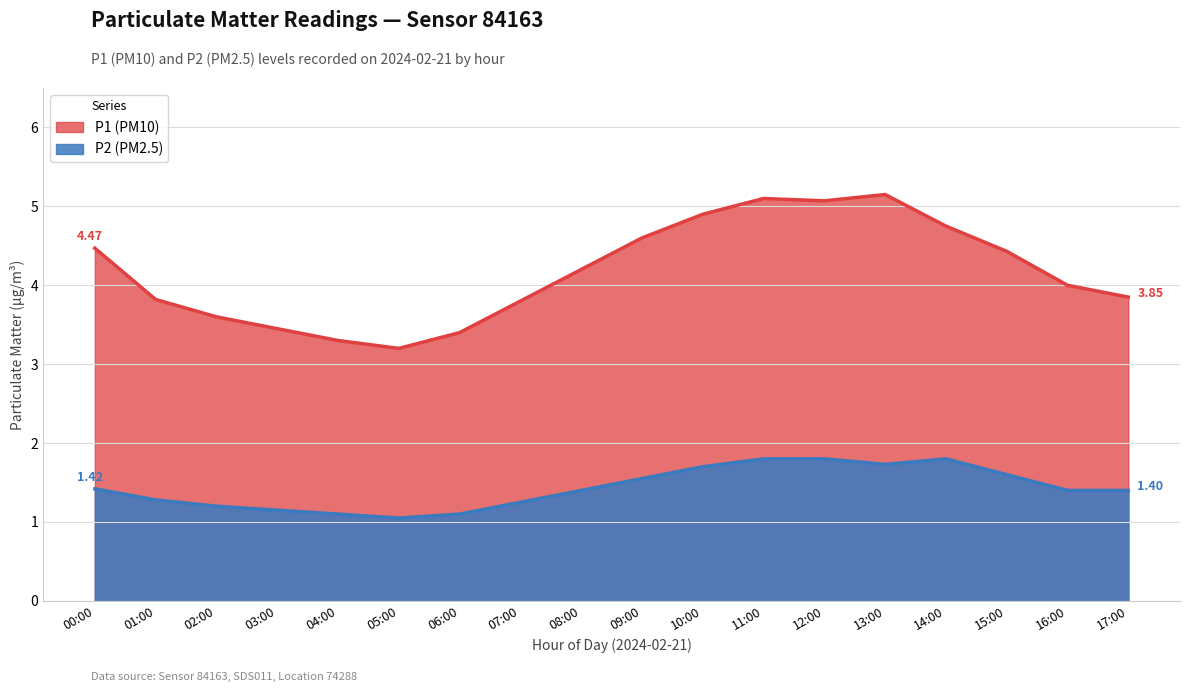

What position from the right is 14:00?

4